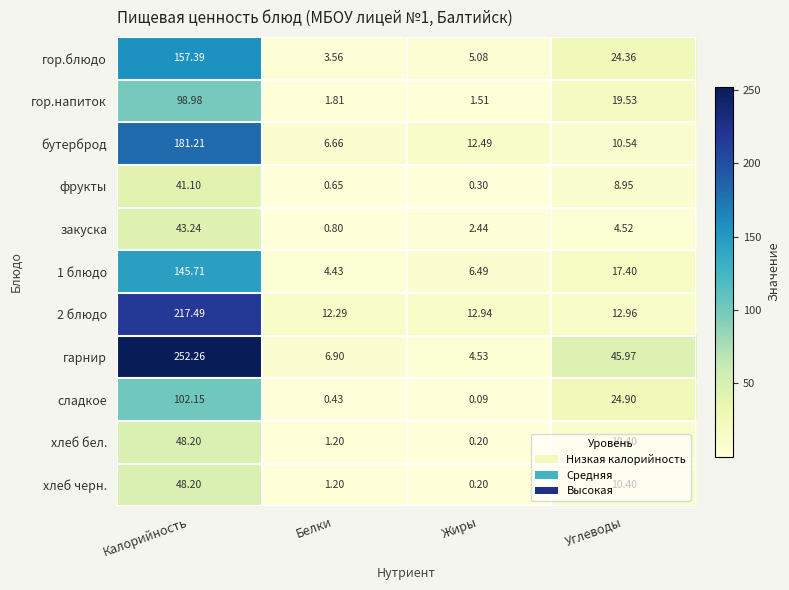

Rank the categories by гарнир value from highest to lowest.

Калорийность, Углеводы, Белки, Жиры